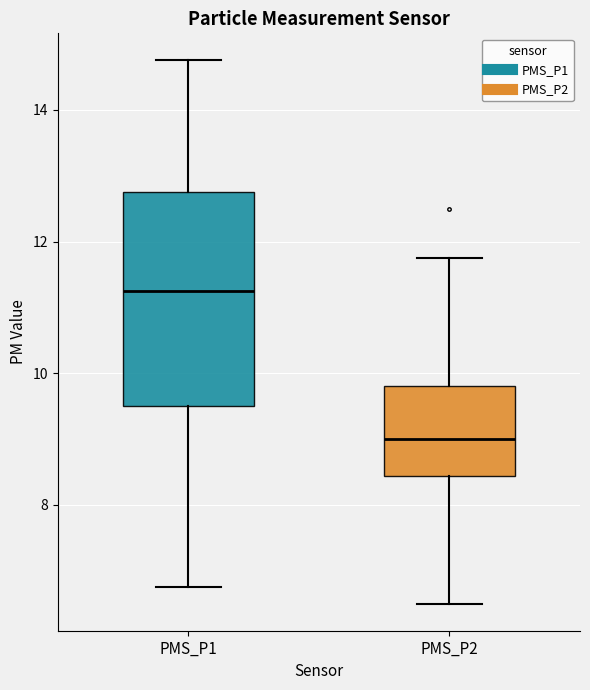

Reading left to right, transcribe this box plot: for each box, give where its median line is, the range the box spans, and where its two whiskers end, as read against the y-axis. The values are not printed on the chart, so give them approximately, as read against the axis.

PMS_P1: median 11.2, box 9.6 to 12.8, whiskers 6.8 to 14.8
PMS_P2: median 9.0, box 8.4 to 9.8, whiskers 6.6 to 11.8